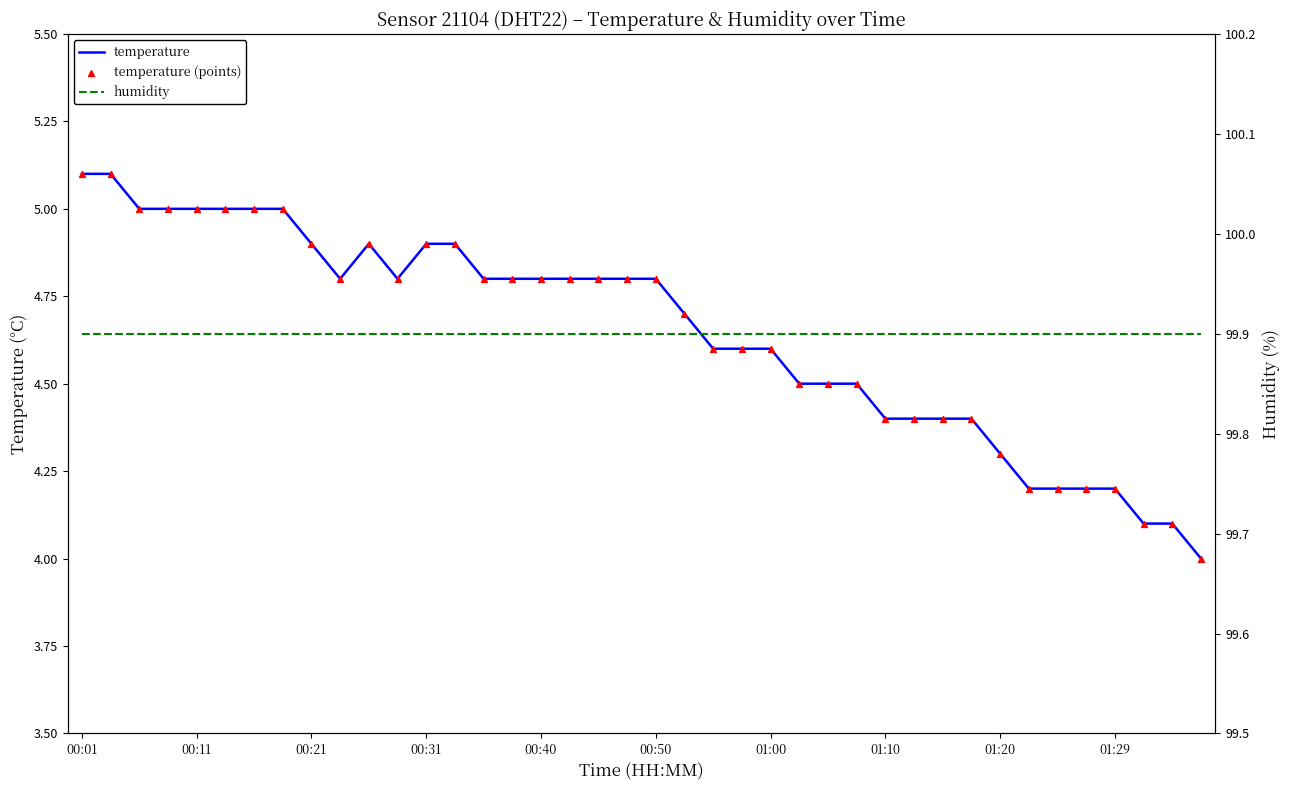

Which series has the largest Y range (max minus min)?

temperature